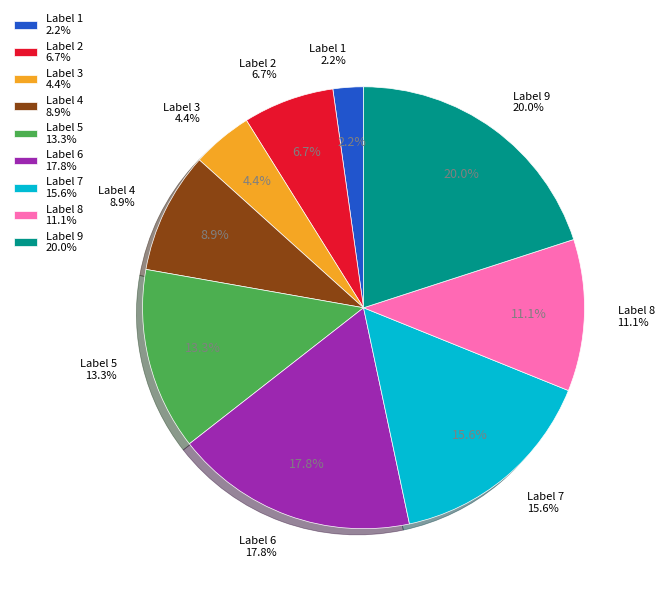

Between 8 and 3, which is larger?

8